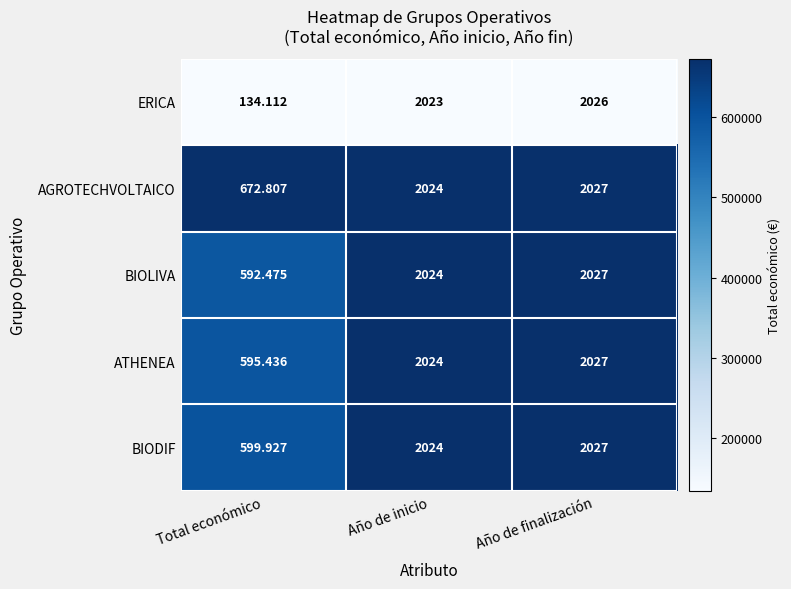

Which series has the largest range (max minus min)?

ERICA